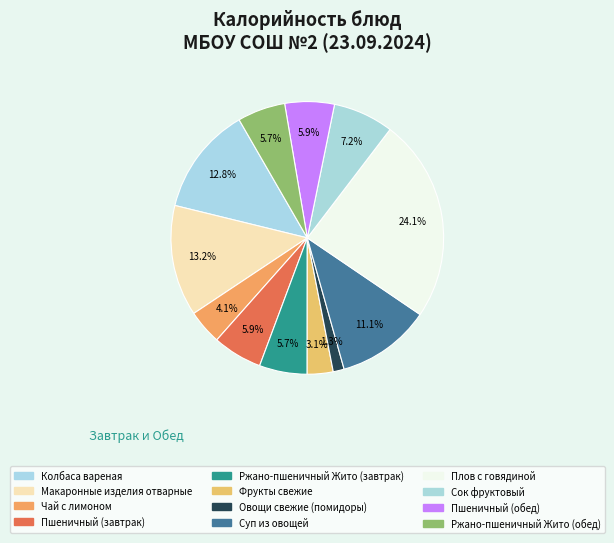

To the nearest percent, what is the difference between the largest and smallest slice percentages?

23%